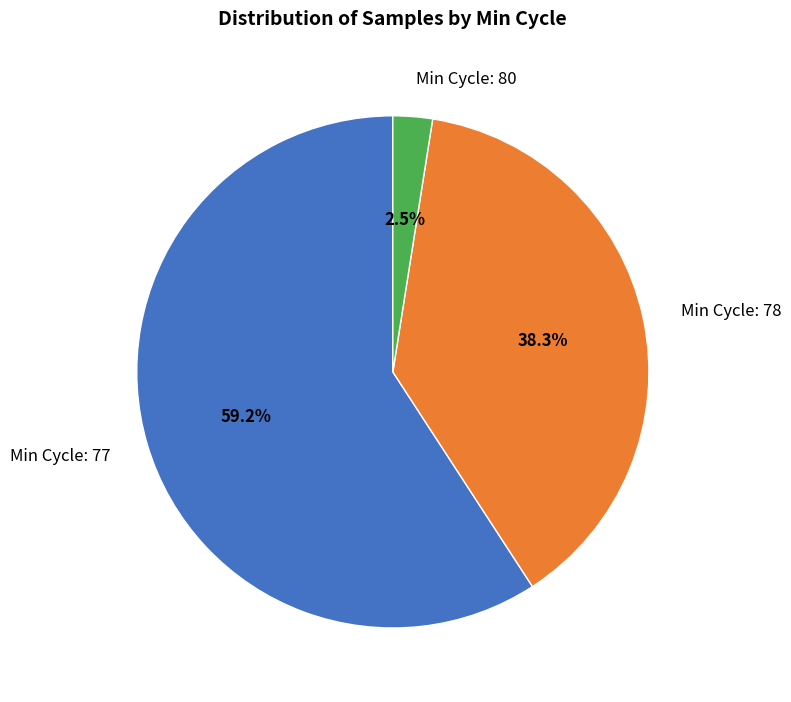

Which slice is the smallest?

Min Cycle: 80